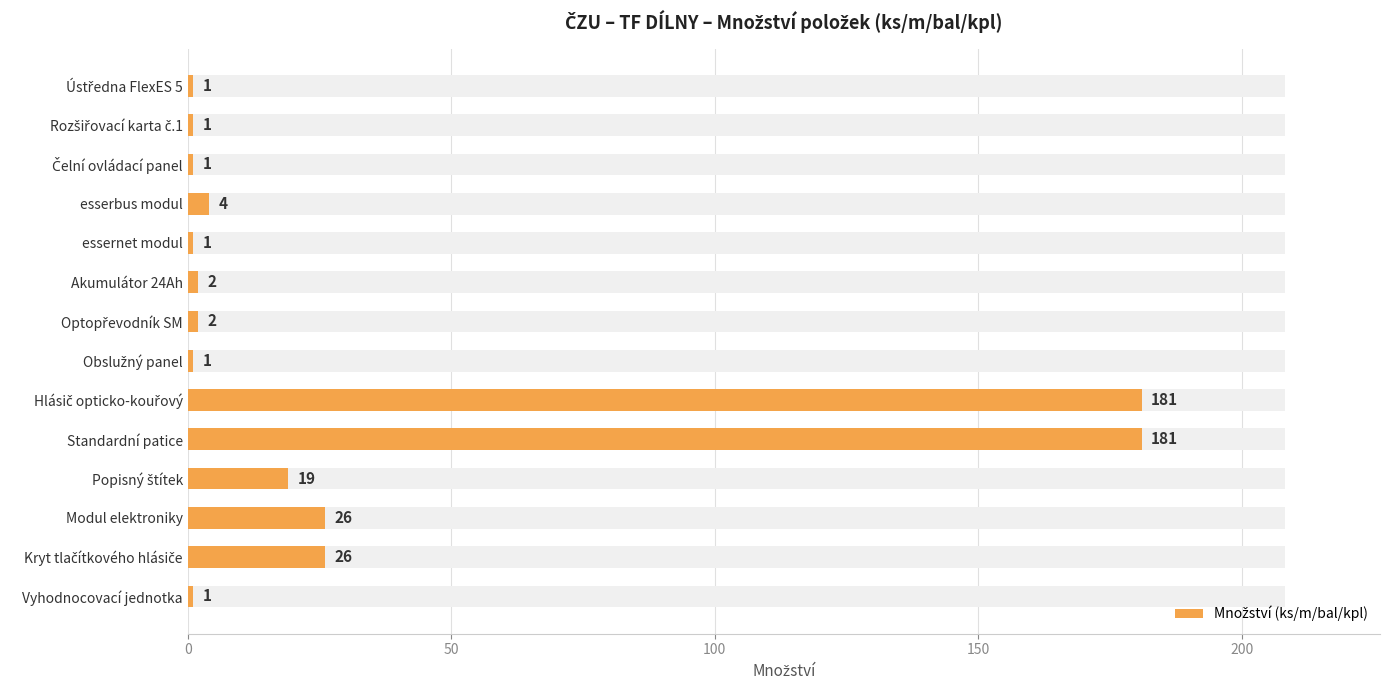

How many bars are there in total?

14